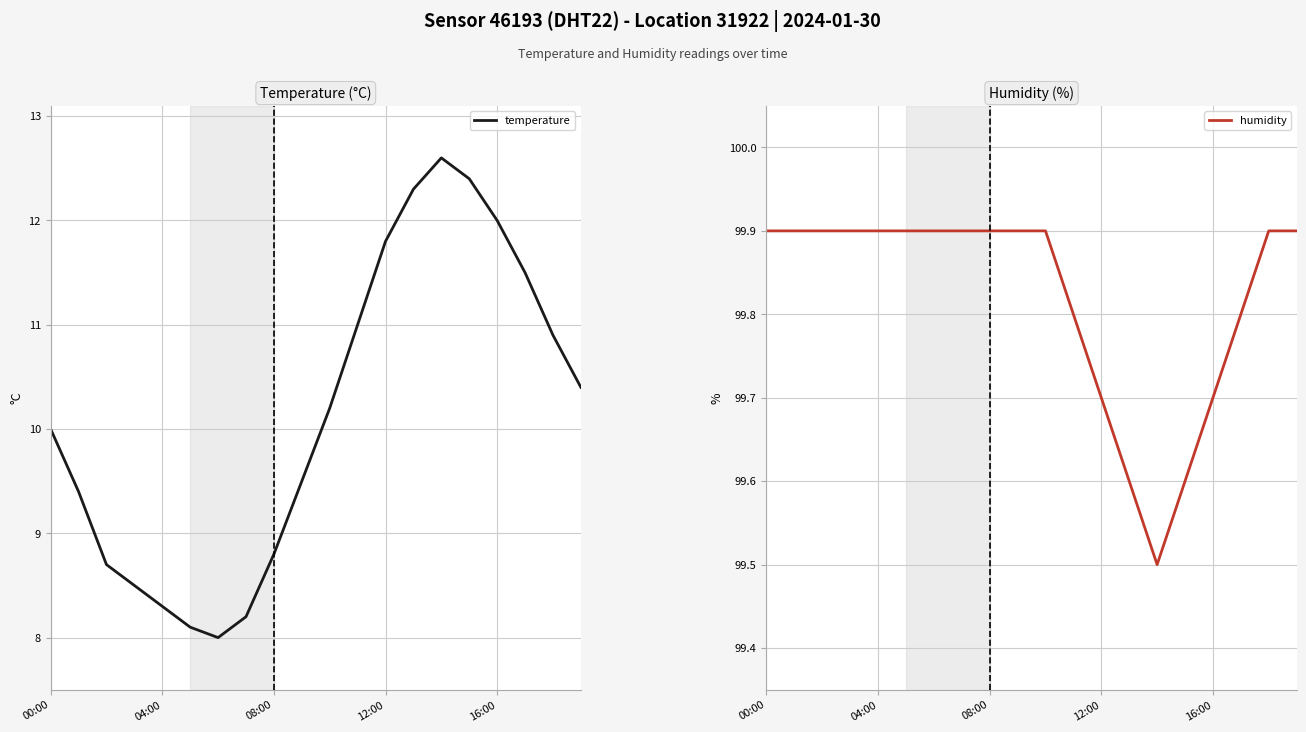

What is the difference between the second highest and minimum values in the temperature series?

4.4